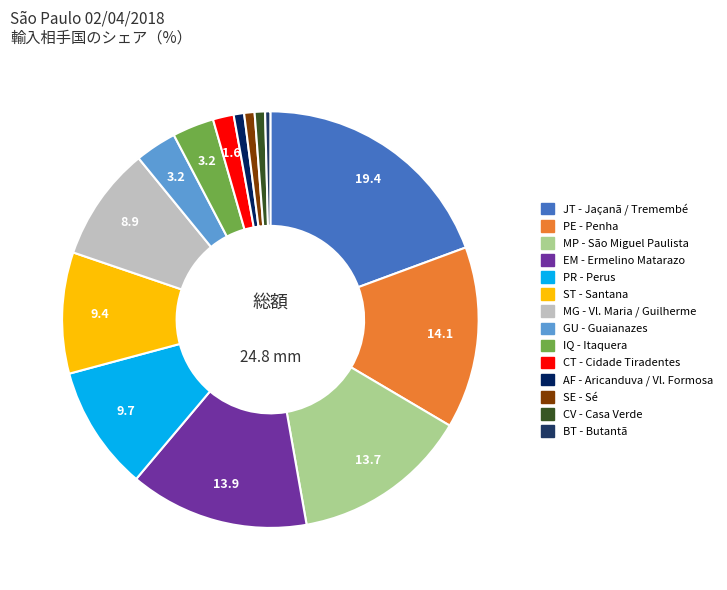

To the nearest percent, what is the combined percentage of PE - Penha and MG - Vl. Maria / Guilherme?

23%